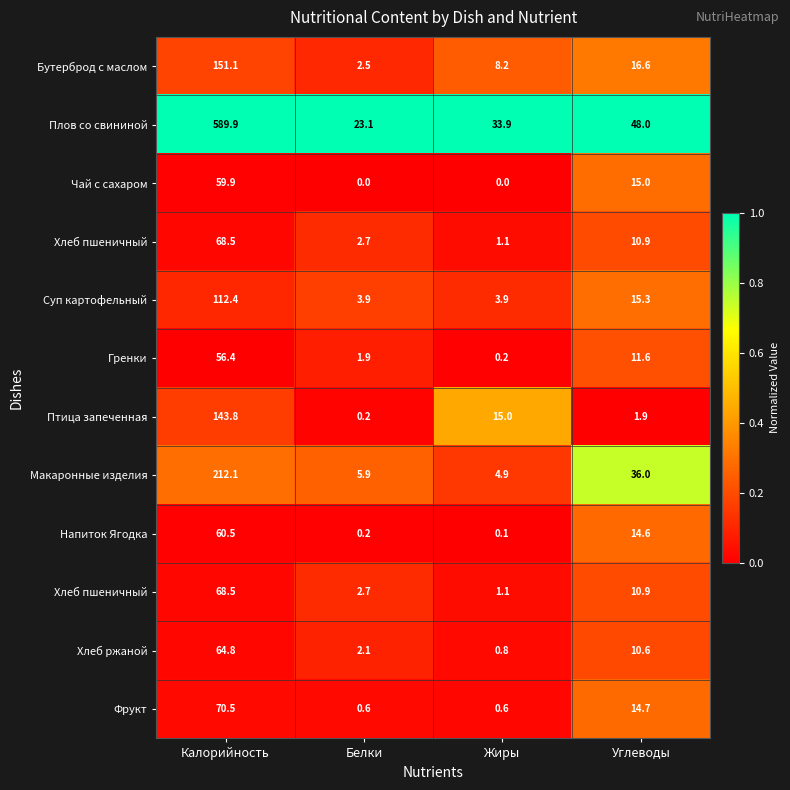

At which category does the chart reach its minimum across all series?

Белки